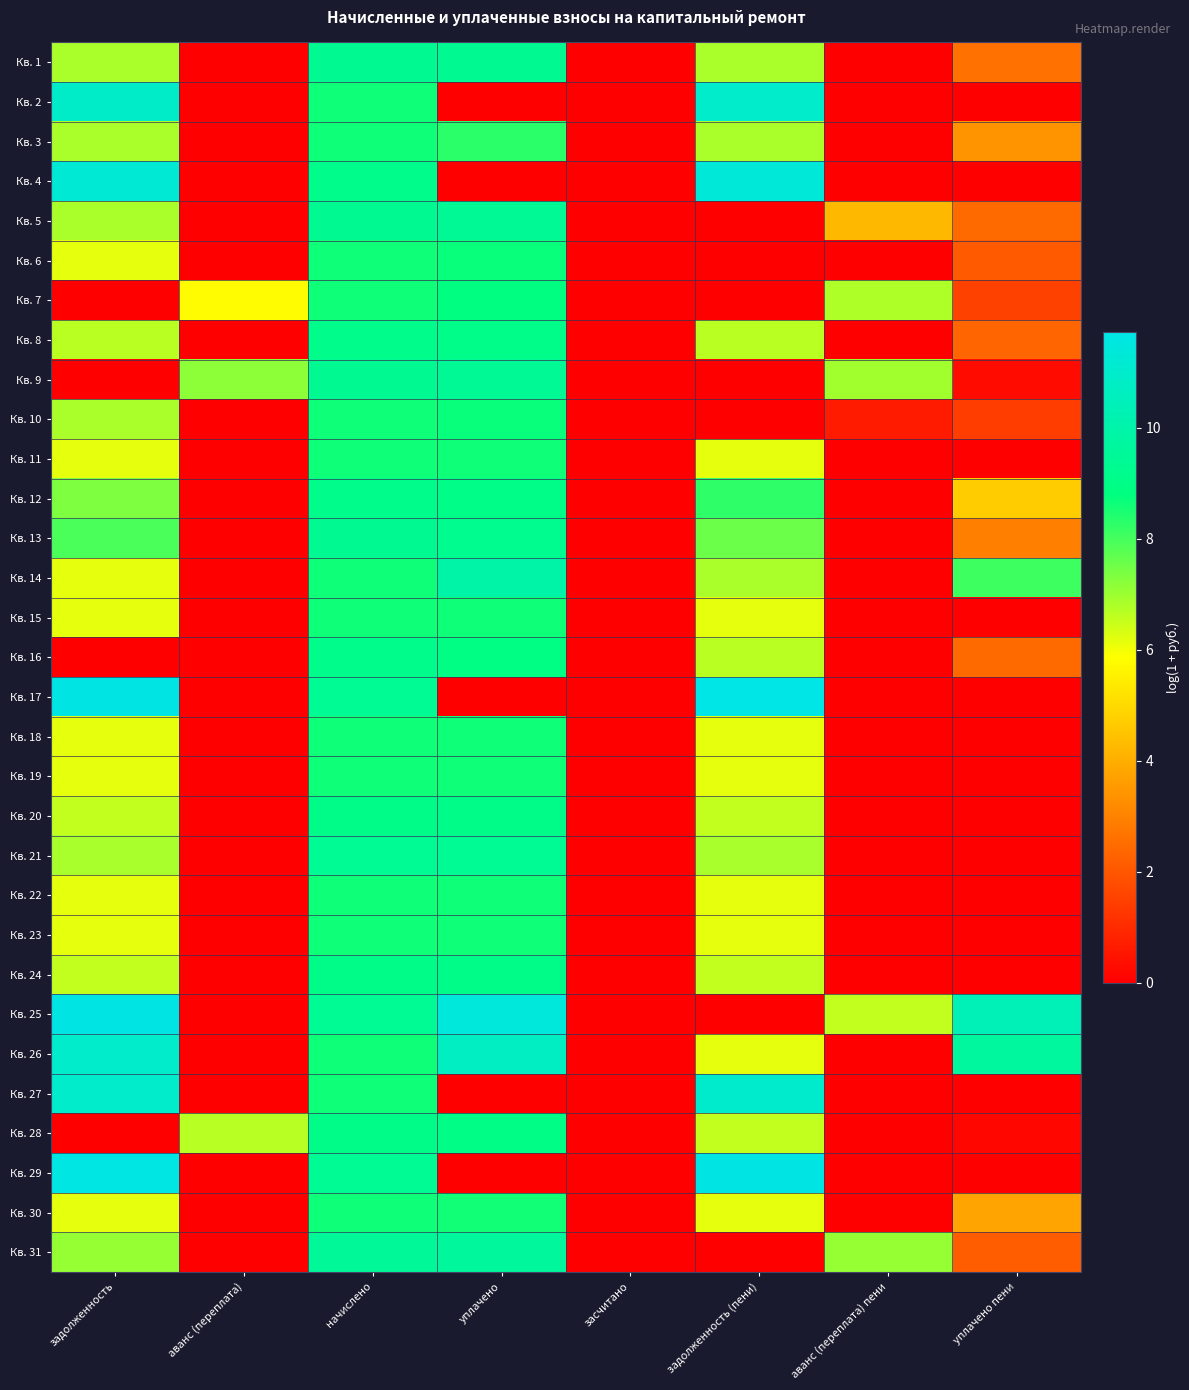

Count the number of categories in the chart.

8